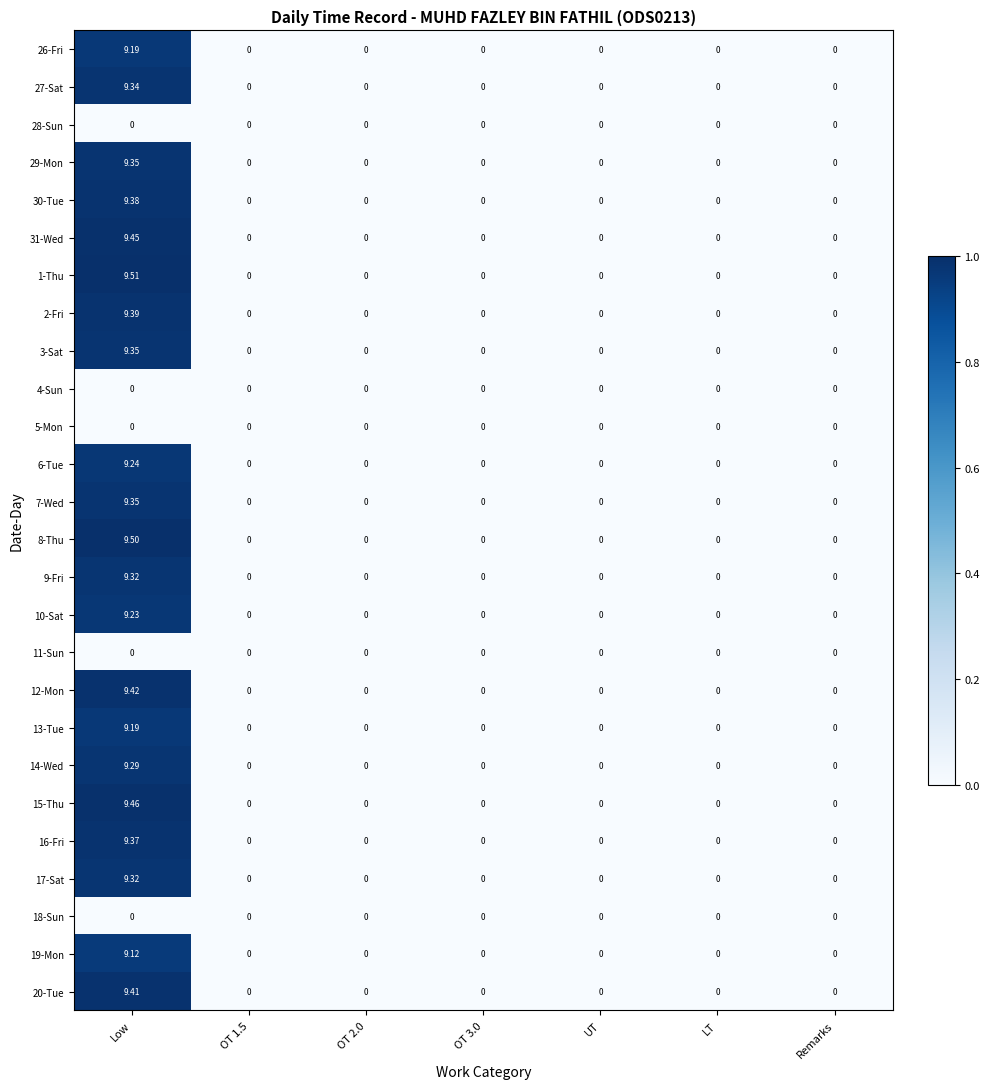

Which category has the highest value across all series?

Low